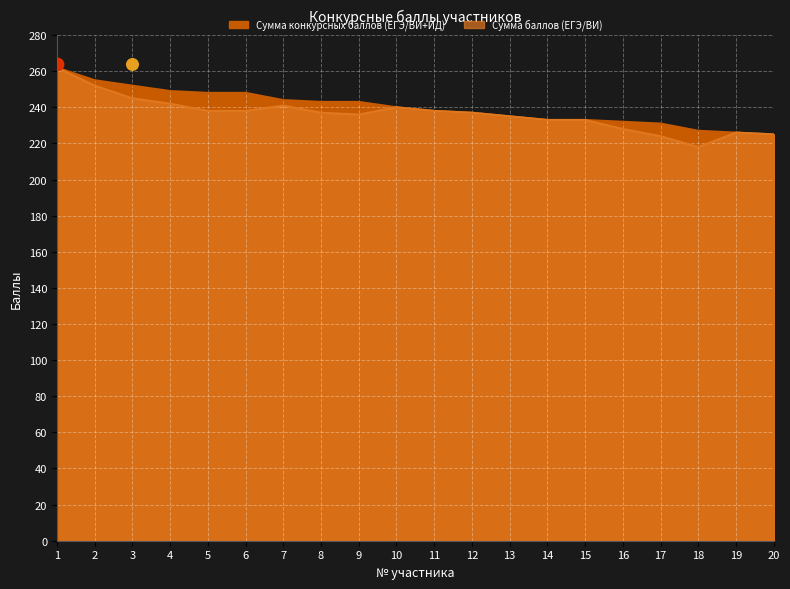

At which category is the sum across all series the highest?

1